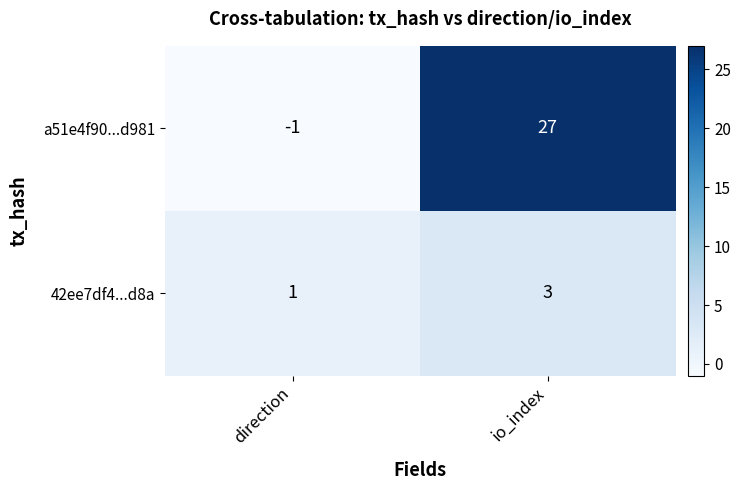

Is the value of 42ee7df4...d8a at direction greater than the value of a51e4f90...d981 at io_index?

No